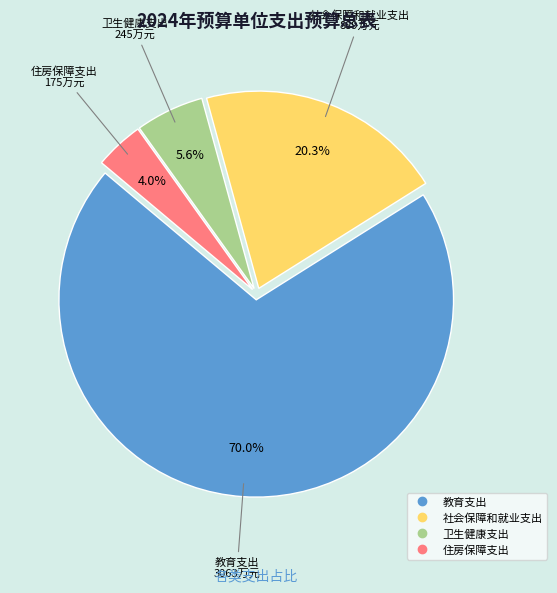

Is it true that 教育支出 is 70% of the pie?

True